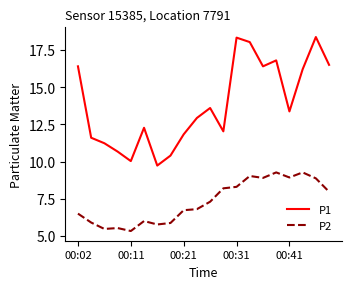

What is the highest value of the P1 series?

18.4